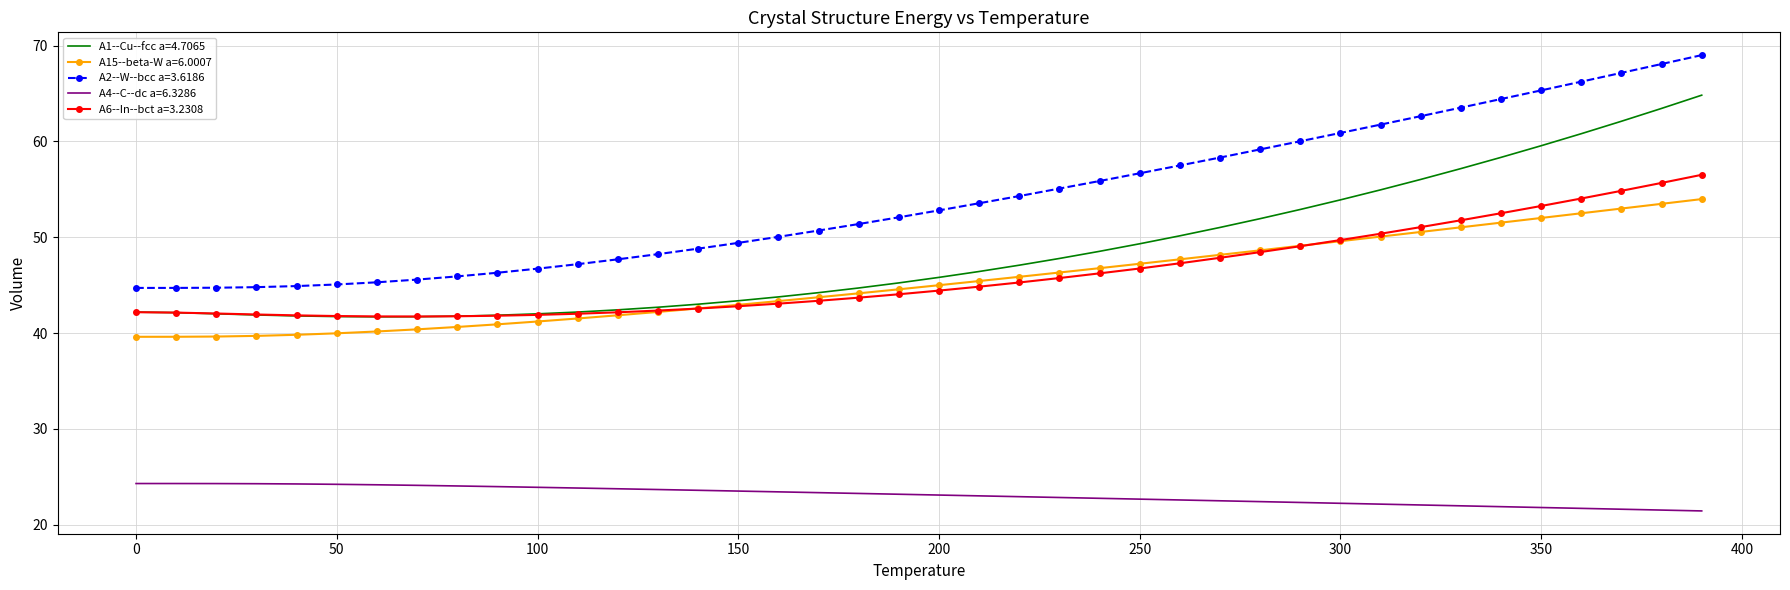

Which series has the largest range (max minus min)?

A2--W--bcc a=3.6186